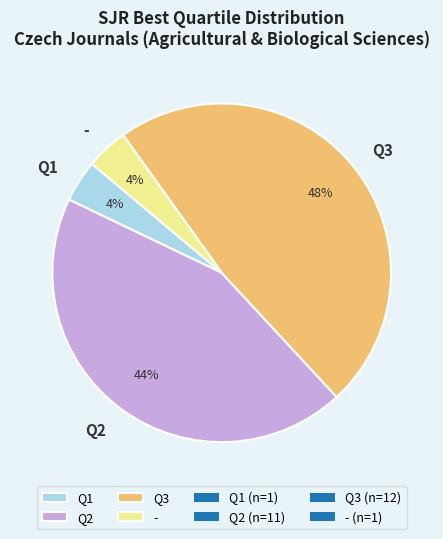

Count the number of slices in the pie.

4